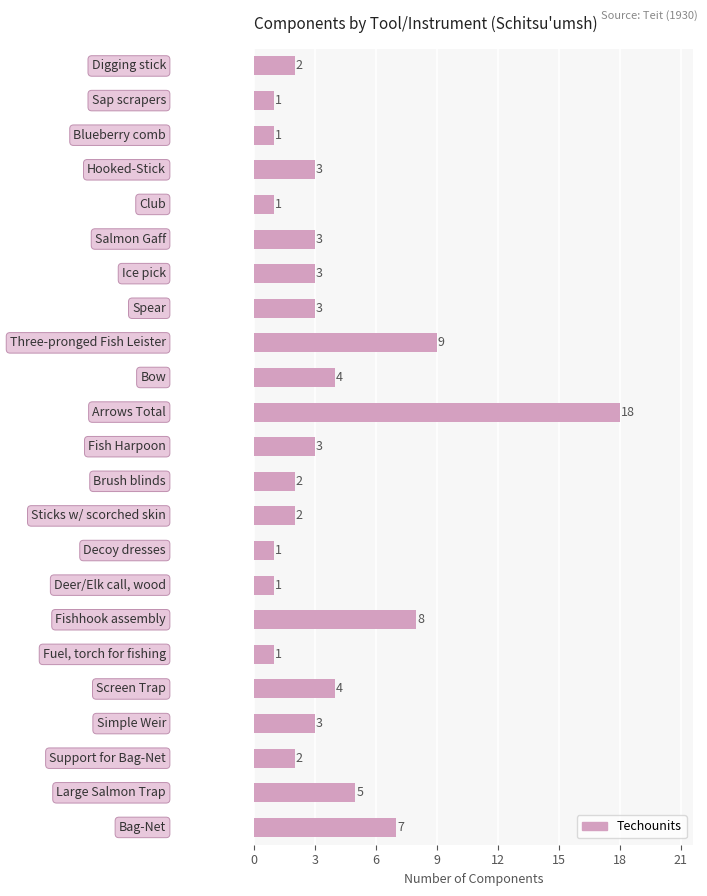

What is the maximum value shown in the chart?

18